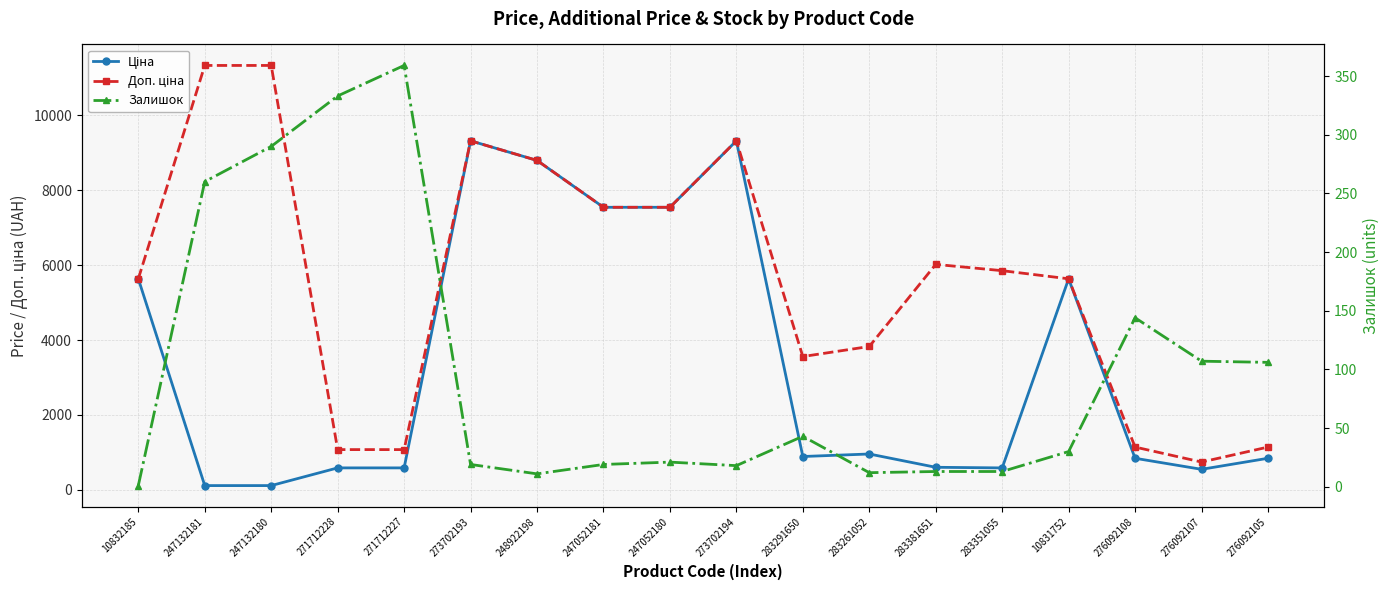

How many lines are shown in the chart?

3